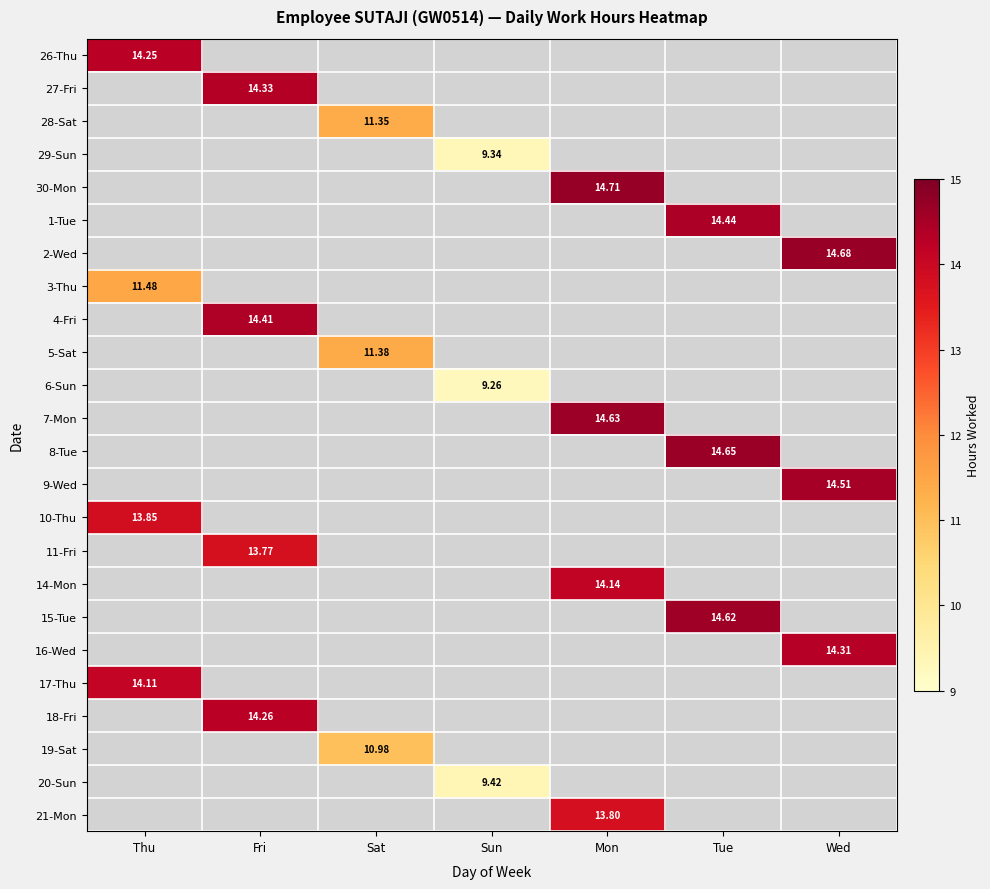

What is the sum of all 6-Sun values?

9.3